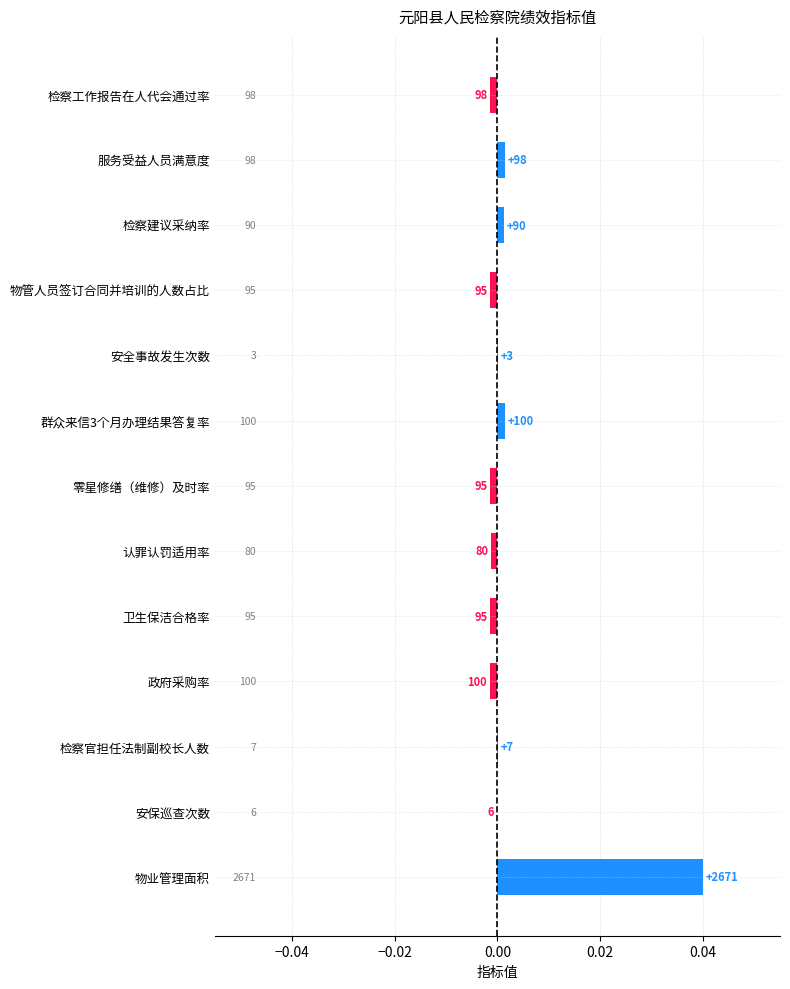

Does the chart contain stacked bars?

No